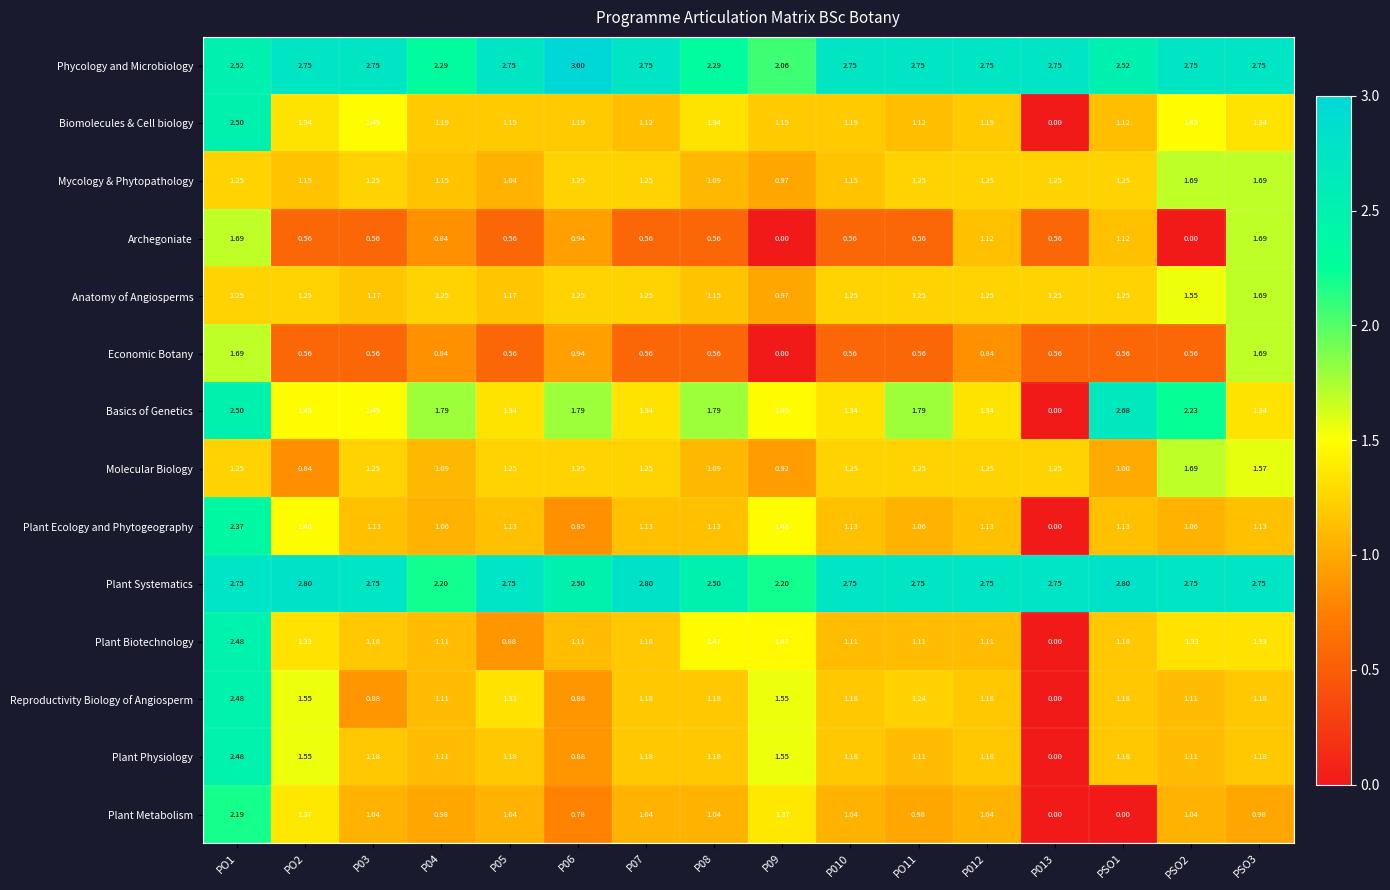

Which series has the largest total across all categories?

Plant Systematics